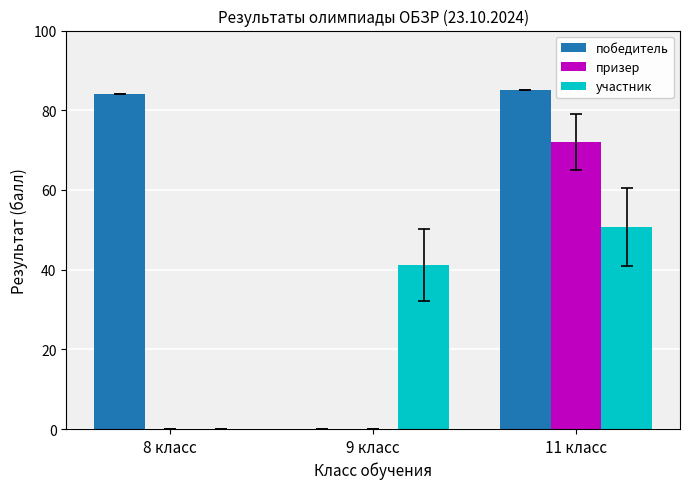

At which label does призер reach its peak?

11 класс